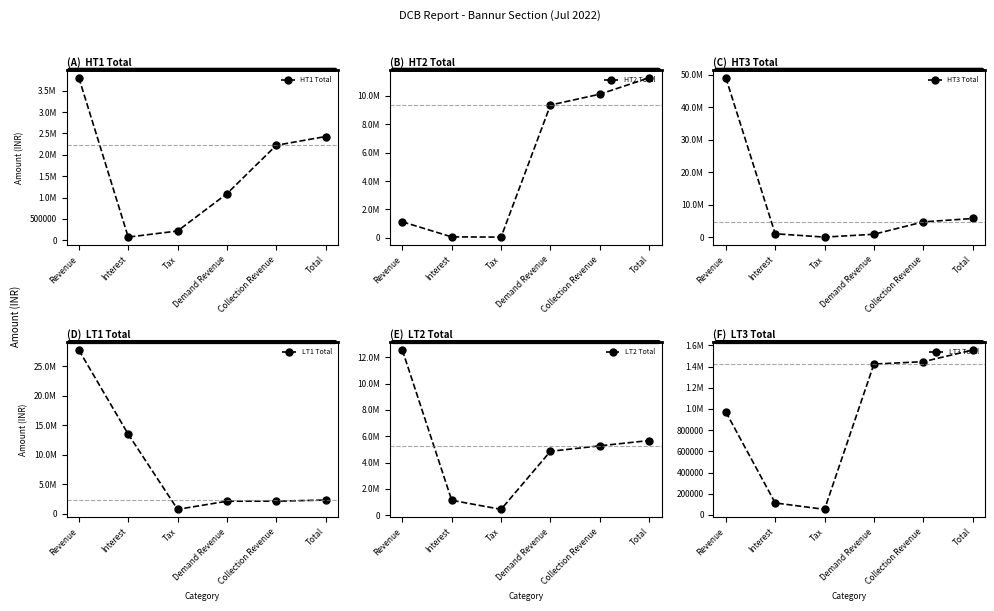

At how many categories does at least one series exceed 35012479?

1